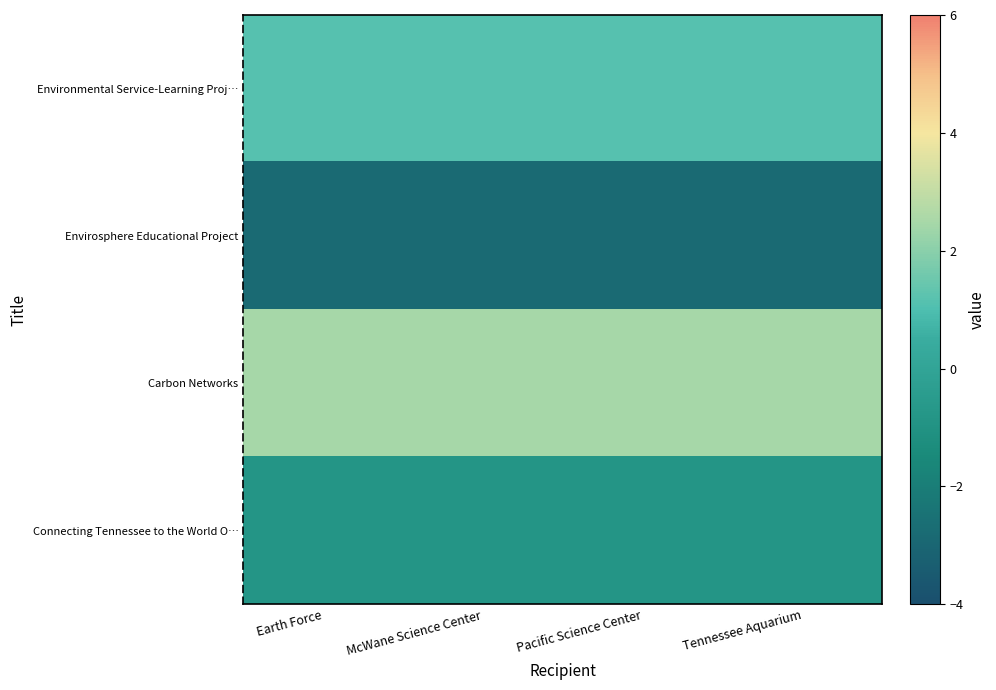

At which category does the chart reach its minimum across all series?

Earth Force